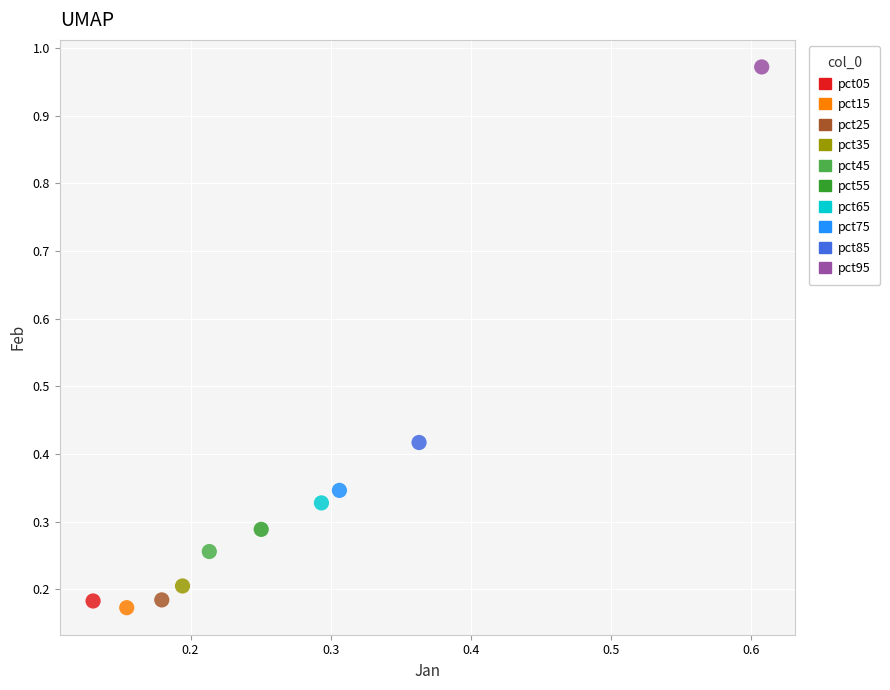

What are all the series names shown in the legend?

pct05, pct15, pct25, pct35, pct45, pct55, pct65, pct75, pct85, pct95